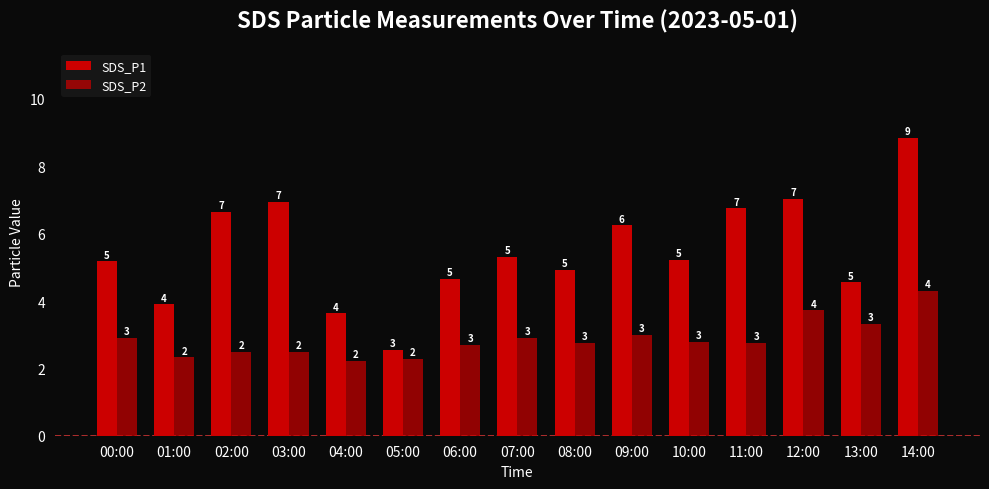

How many bars are there in total?

30